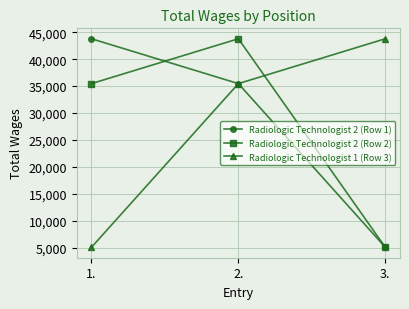

What is the difference between the highest and lowest values at 2.?

8329